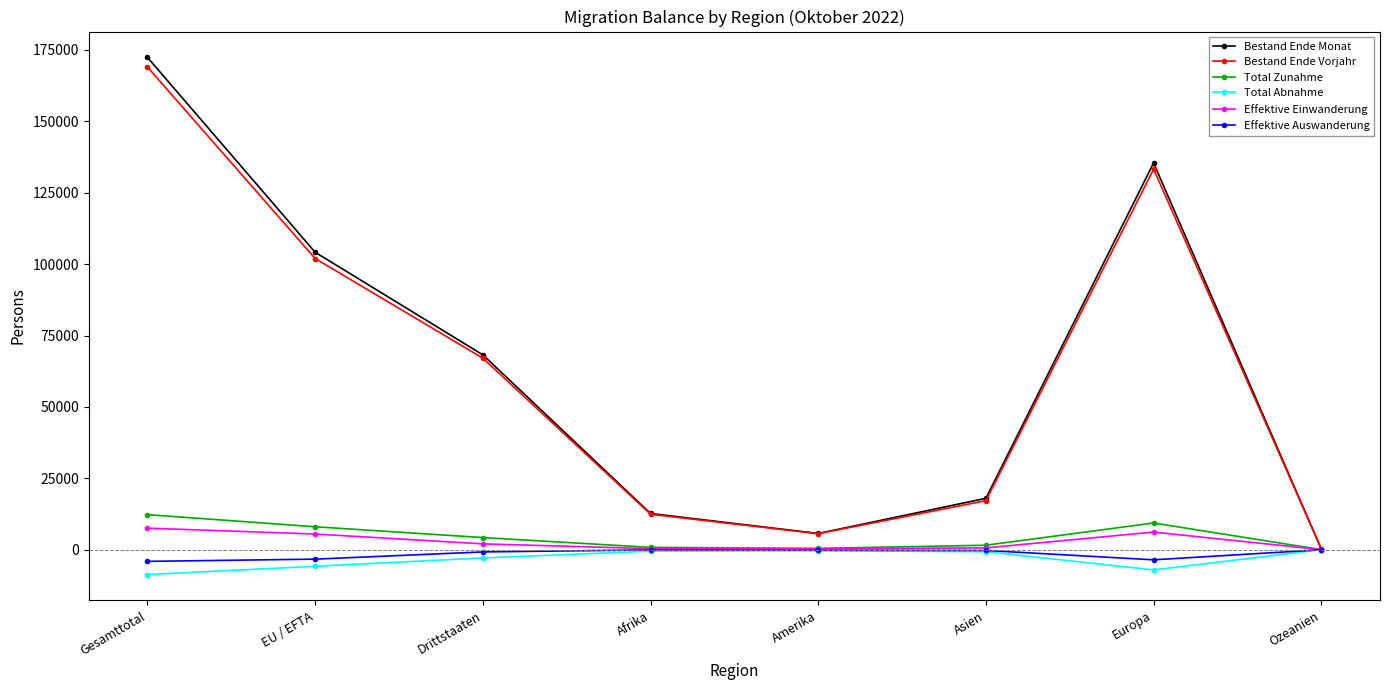

At how many categories does at least one series exceed 51513?

4